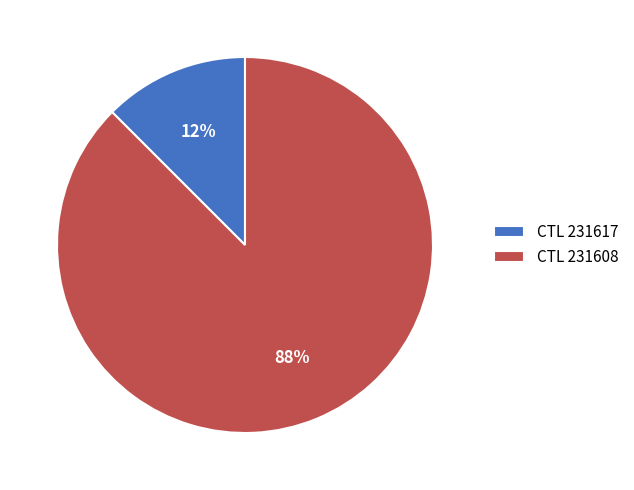

Which has a higher value, CTL 231608 or CTL 231617?

CTL 231608